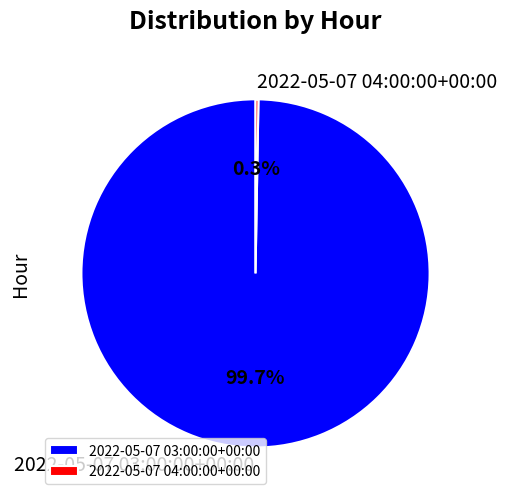

Does any single category account for the majority?

Yes